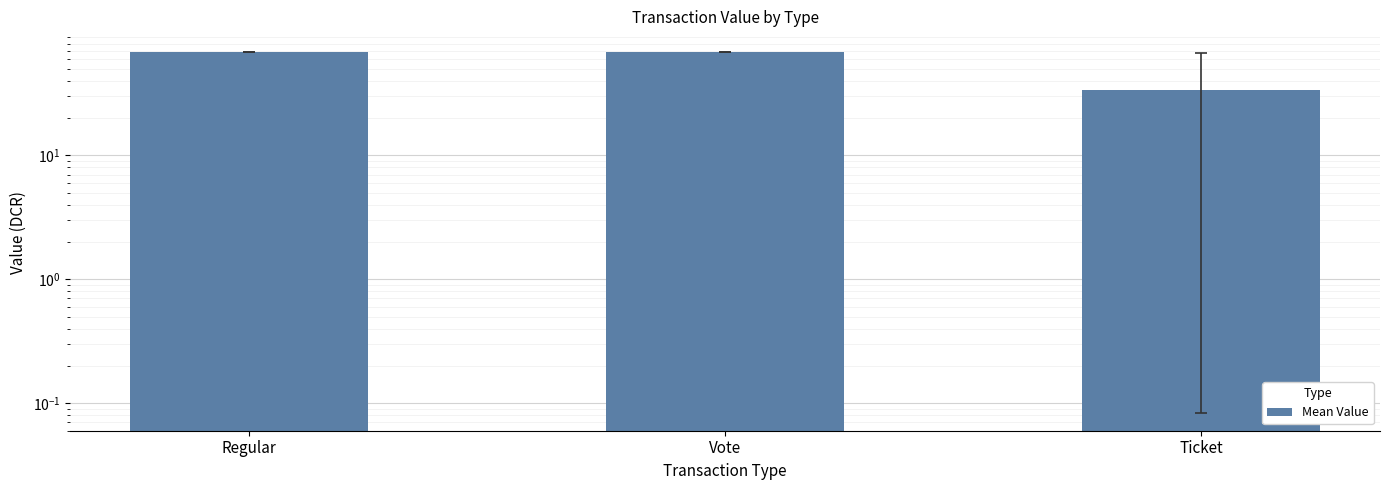

What value does the data have at Regular?

68.4